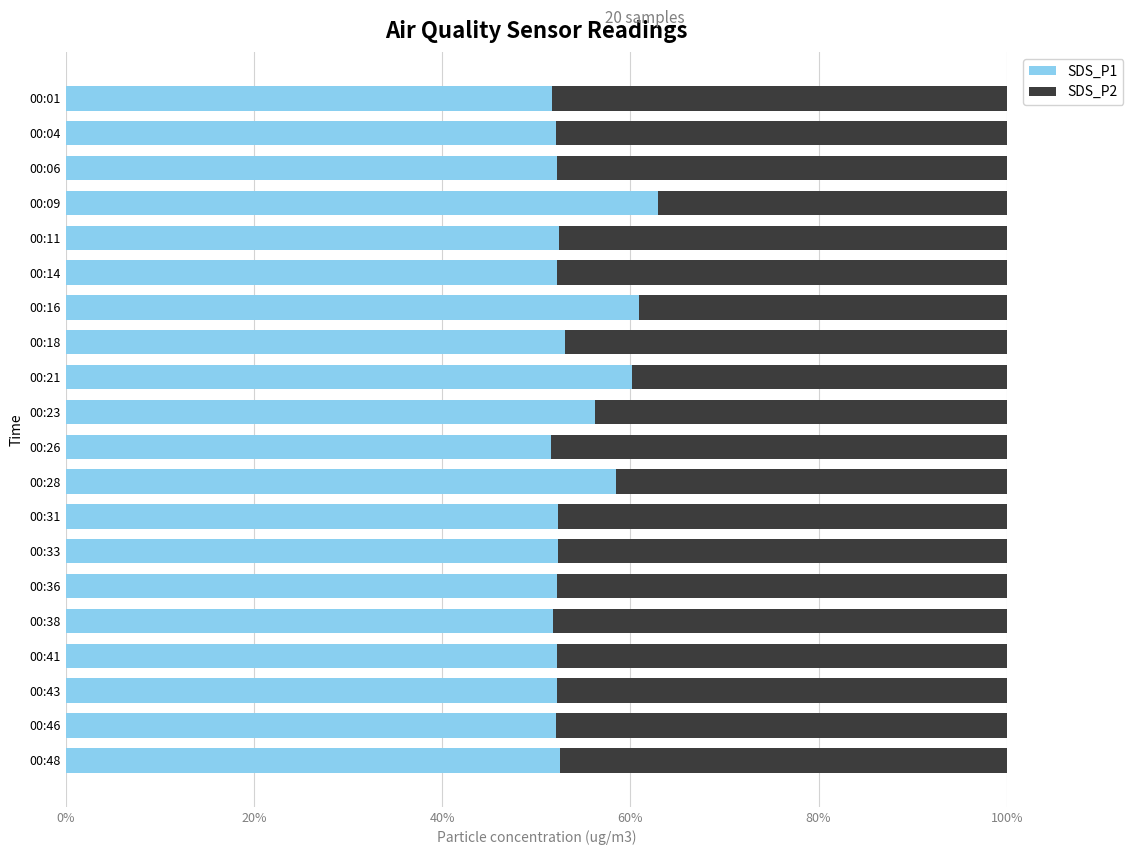

The value of SDS_P1 at 00:43 is 24.1. True or false?

False